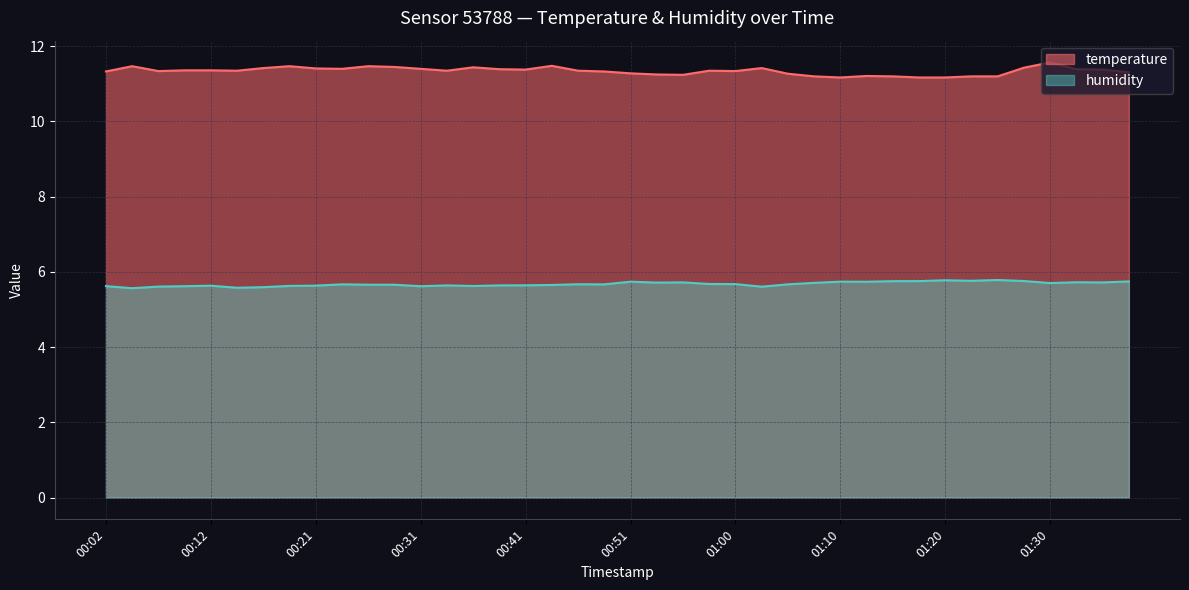

At how many categories does at least one series exceed 10?

40